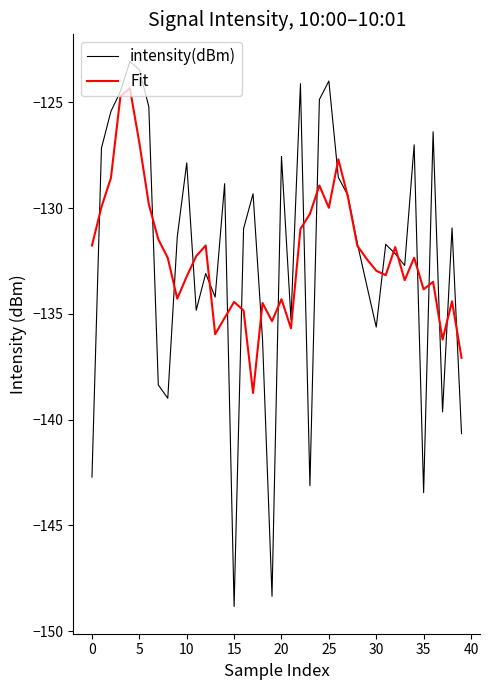

What is the smallest value displayed?

-148.8